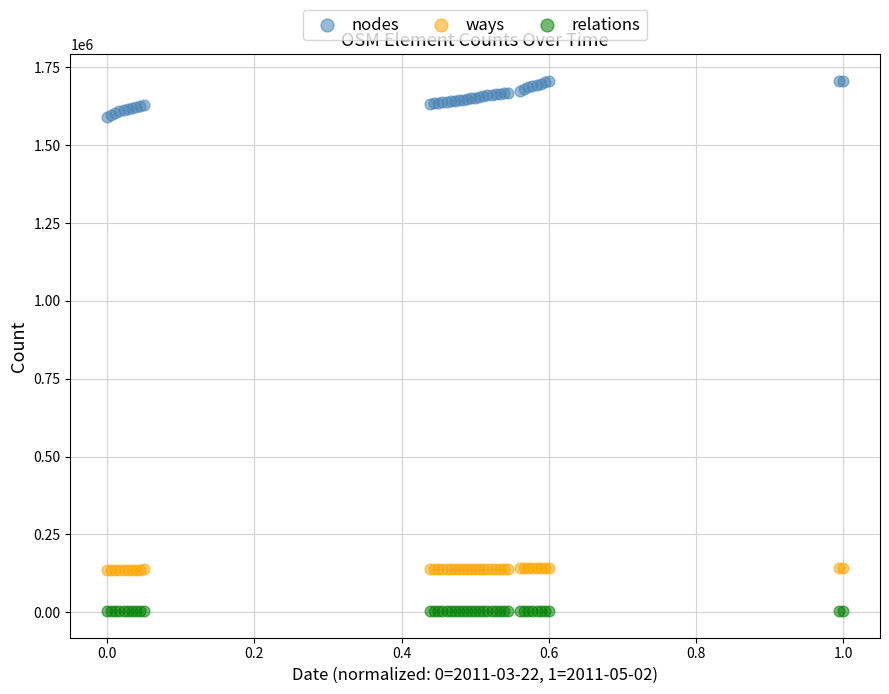

Which series contains the highest Y value?

nodes